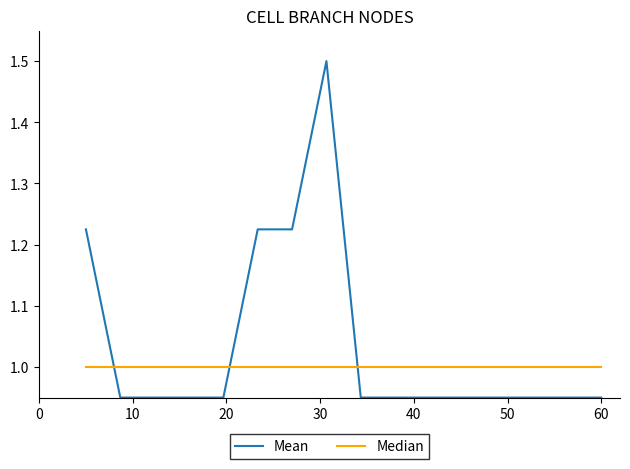

What is the maximum value shown in the chart?

1.5